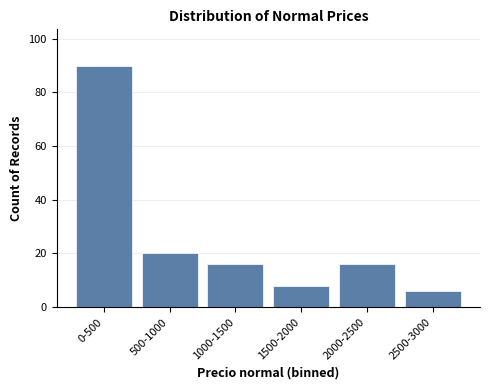

Reading left to right, list all the values displayed in this chart.

90	20	16	8	16	6